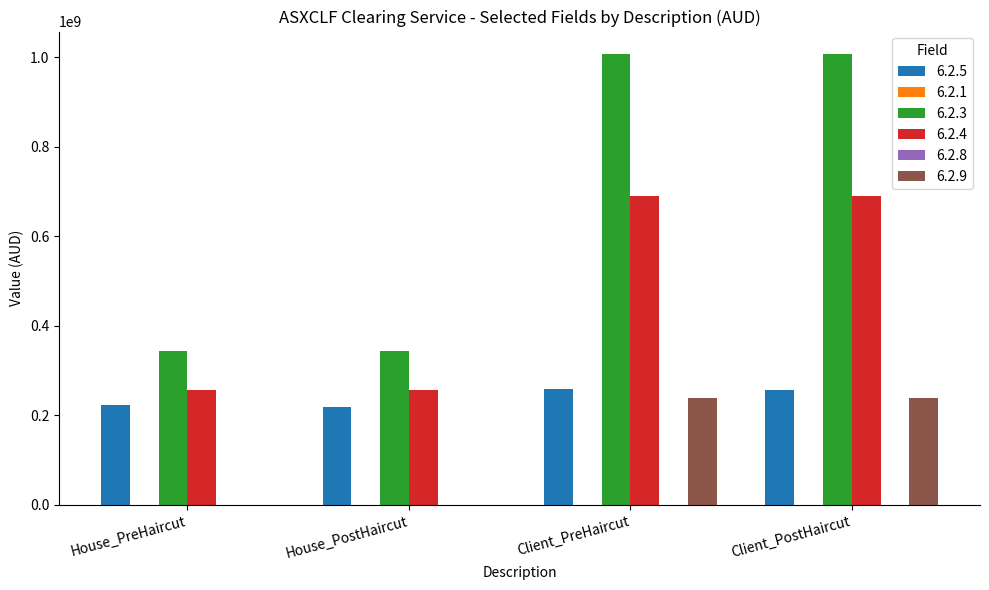

Which series has the largest range (max minus min)?

6.2.3